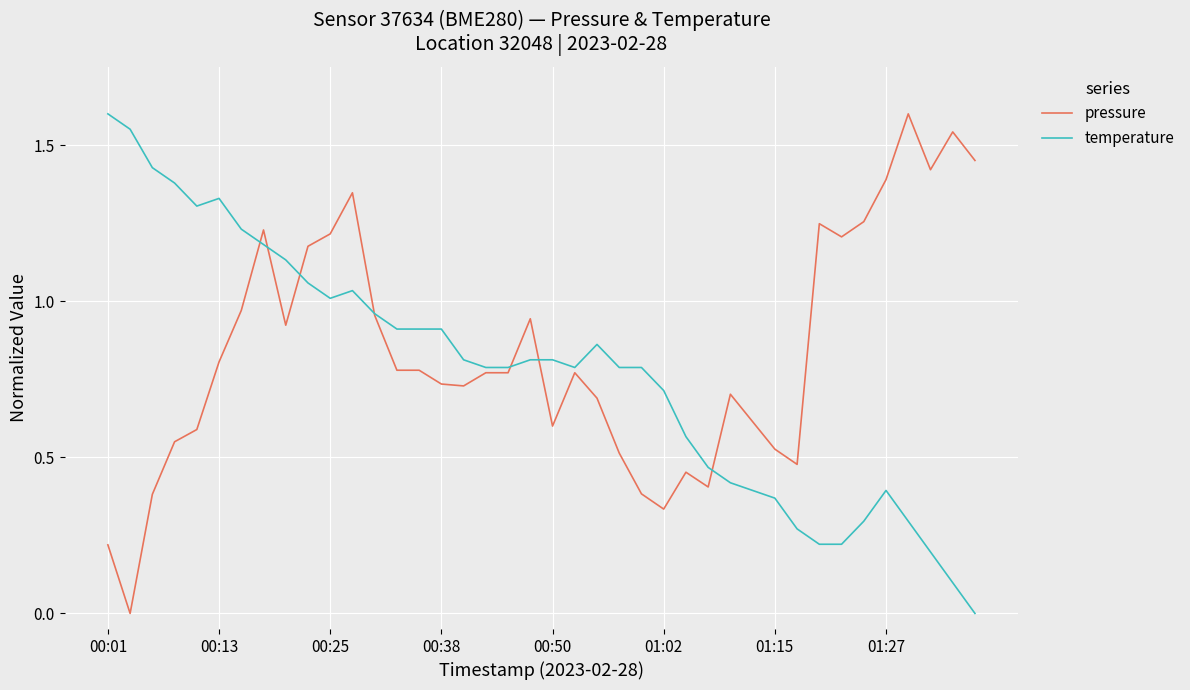

Reading left to right, transcribe all the data shown in this chart.

pressure: 0.2	0.0	0.4	0.5	0.6	0.8	1.0	1.2	0.9	1.2	1.2	1.3	1.0	0.8	0.8	0.7	0.7	0.8	0.8	0.9	0.6	0.8	0.7	0.5	0.4	0.3	0.5	0.4	0.7	0.6	0.5	0.5	1.2	1.2	1.3	1.4	1.6	1.4	1.5	1.5
temperature: 1.6	1.6	1.4	1.4	1.3	1.3	1.2	1.2	1.1	1.1	1.0	1.0	1.0	0.9	0.9	0.9	0.8	0.8	0.8	0.8	0.8	0.8	0.9	0.8	0.8	0.7	0.6	0.5	0.4	0.4	0.4	0.3	0.2	0.2	0.3	0.4	0.3	0.2	0.1	0.0